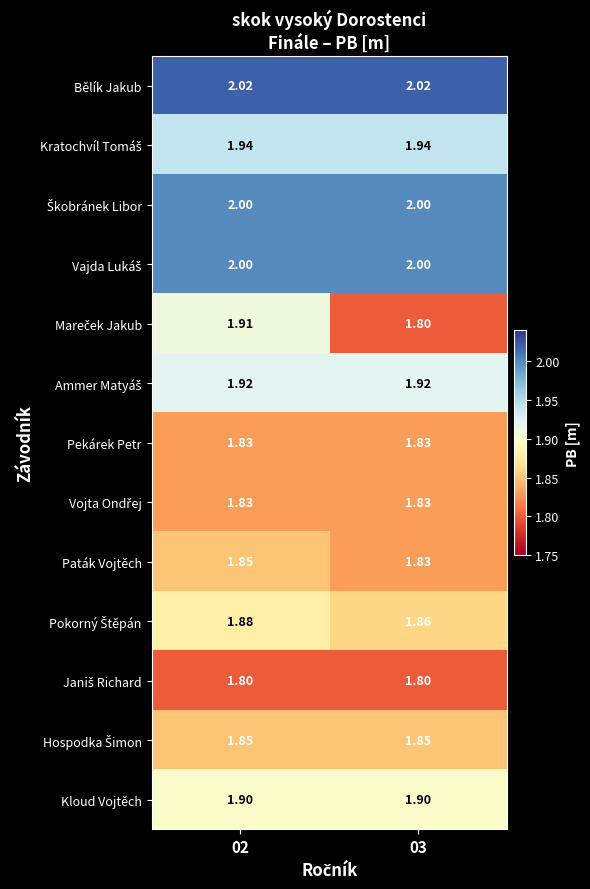

Which series has the largest total across all categories?

Bělík Jakub